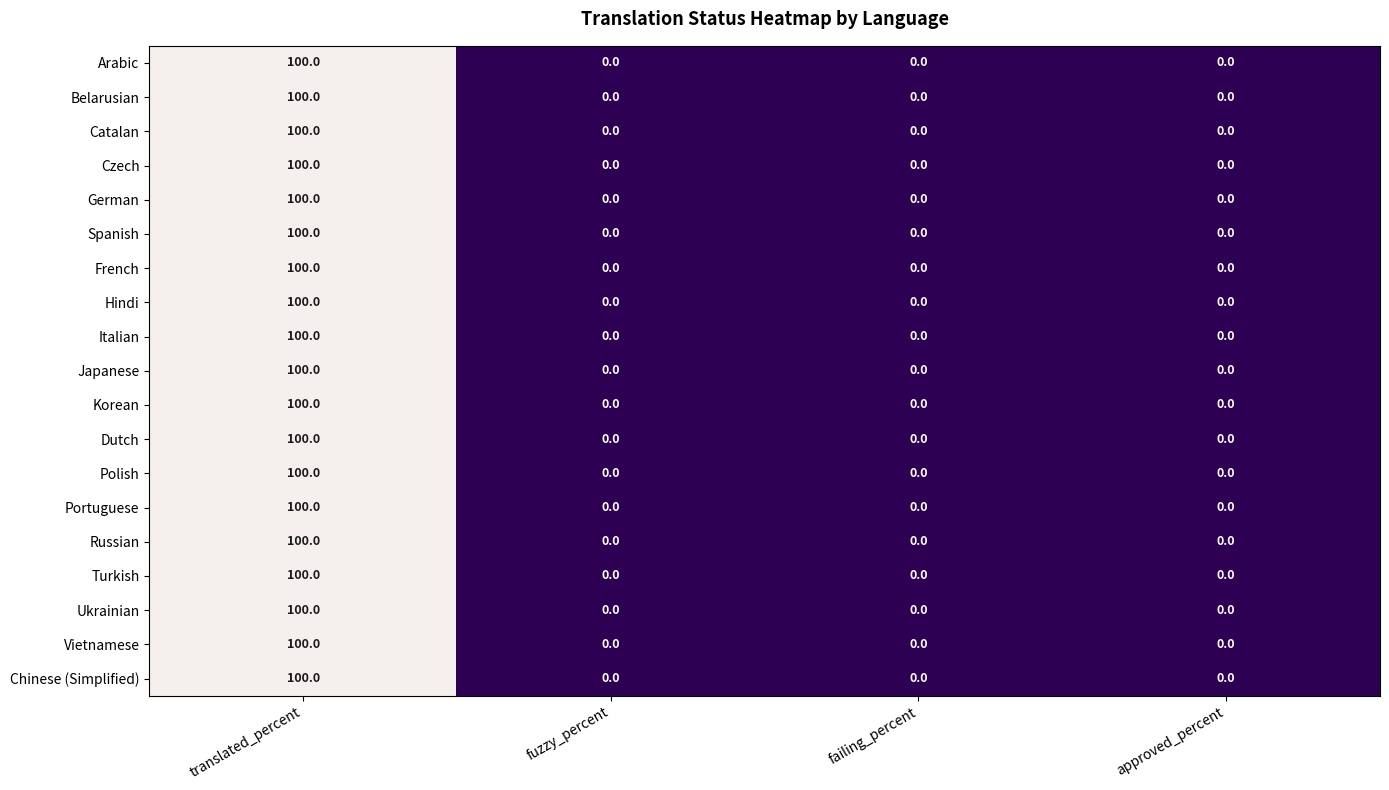

The Vietnamese series shows -66 at approved_percent. True or false?

False